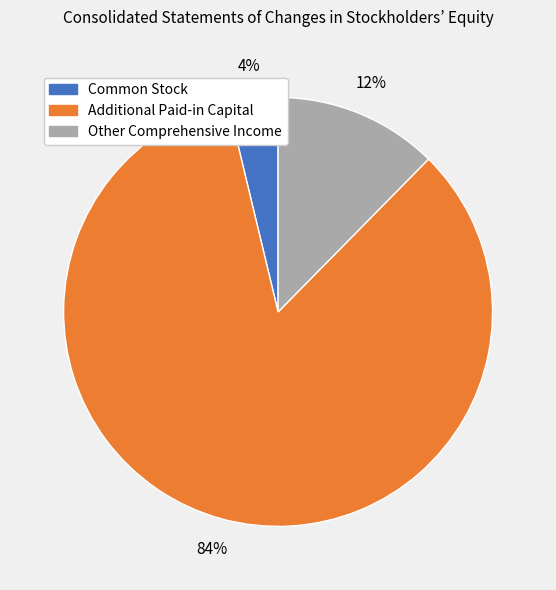

To the nearest percent, what percentage of the pie is Common Stock?

4%